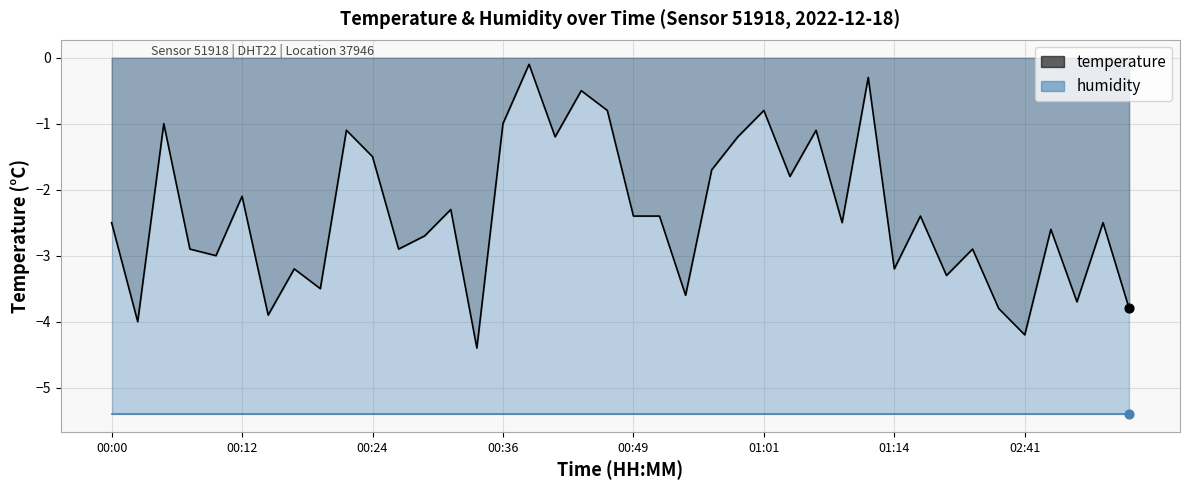

What is the change in value from 00:44 to 02:47?

-3.2